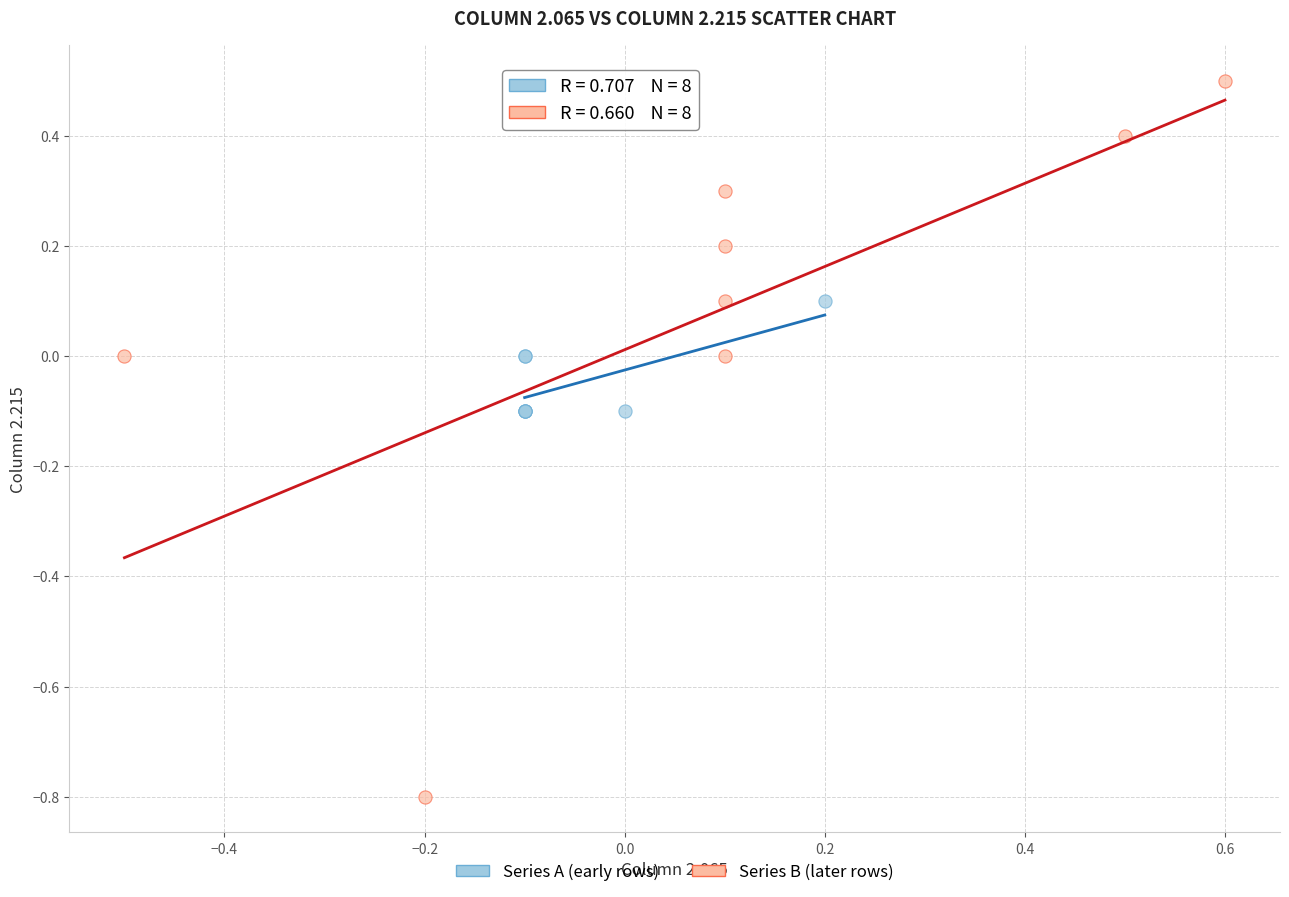

Which series contains the highest Y value?

Series B (later rows)